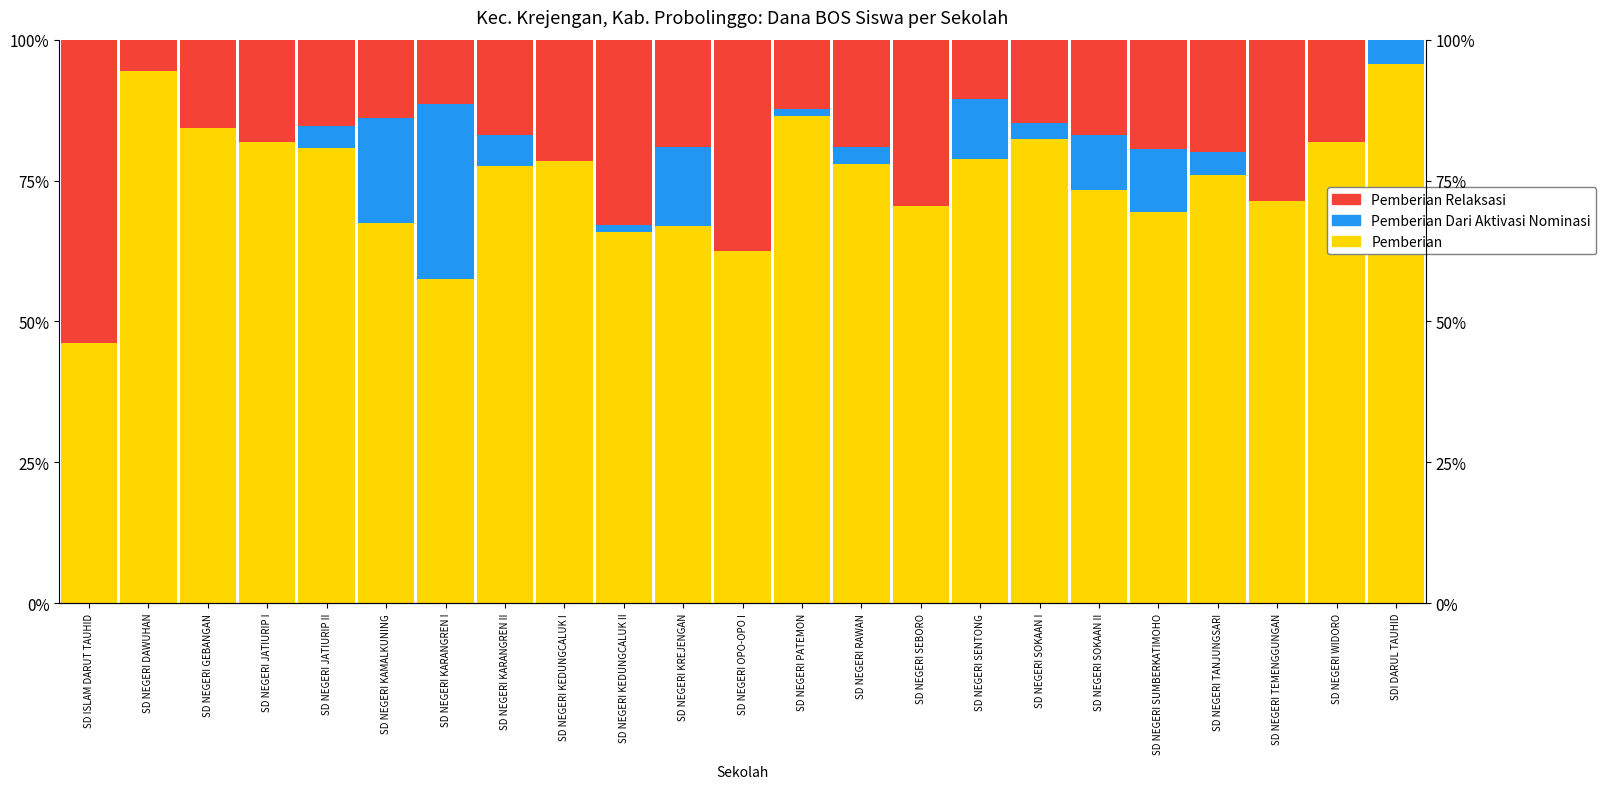

List the series in order of their peak value, highest first.

Pemberian, Pemberian Relaksasi, Pemberian Dari Aktivasi Nominasi